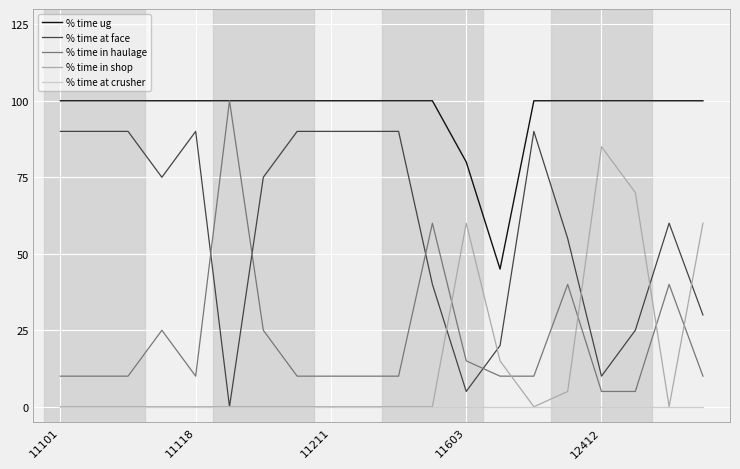

True or false: % time in shop and % time ug intersect in this chart.

False